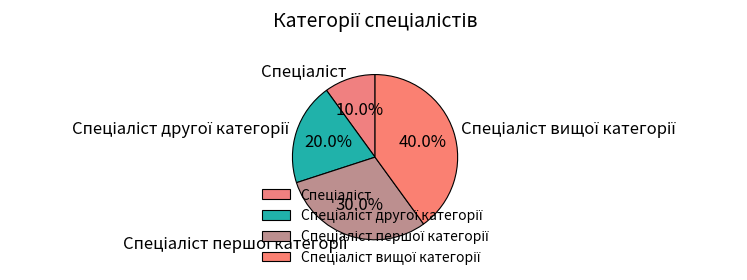

Is there a majority slice in this chart?

No